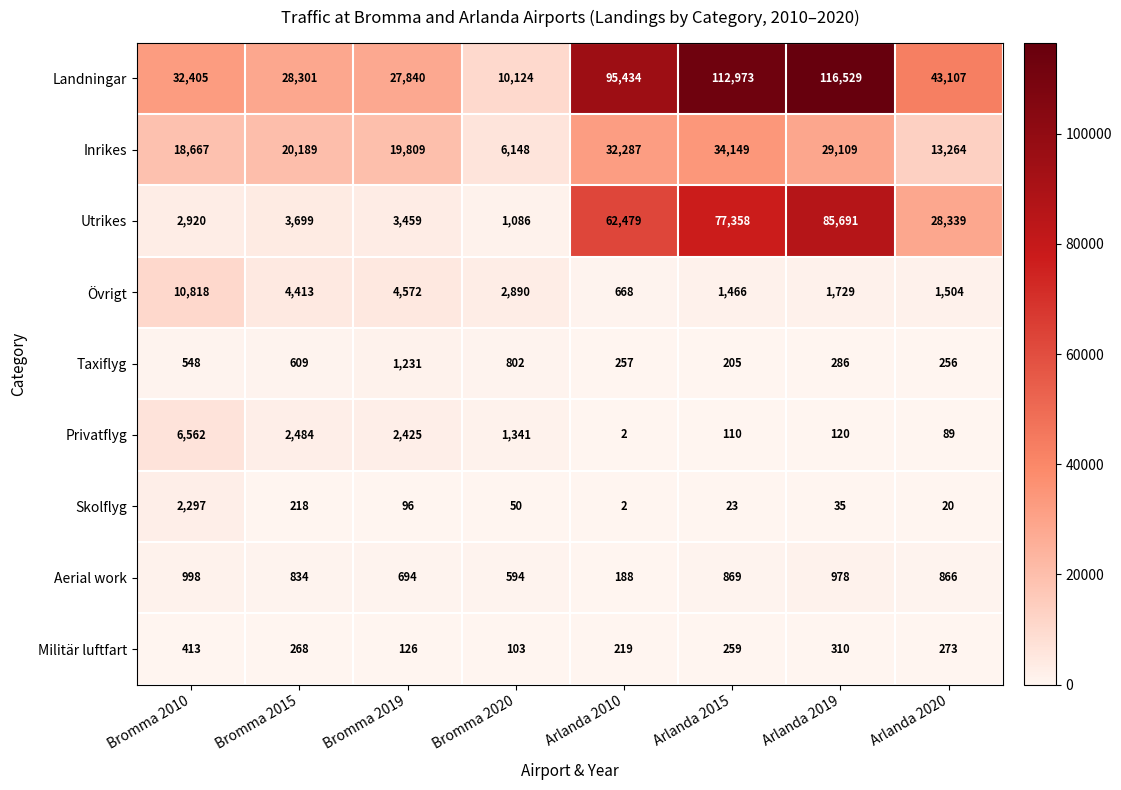

The value of Privatflyg at Bromma 2010 is 11112. True or false?

False